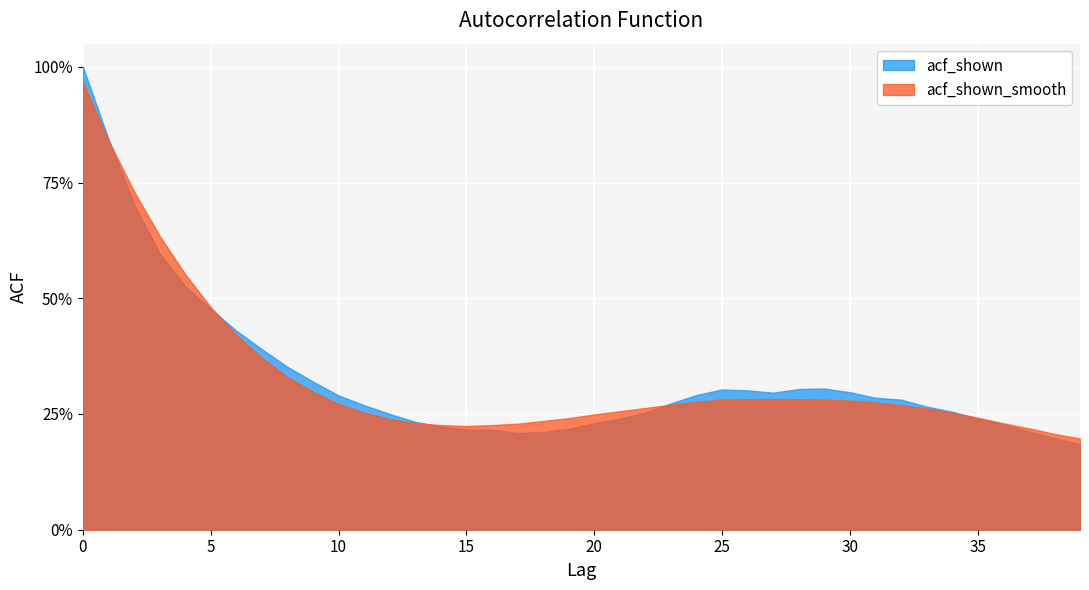

What is the value of the acf_shown_smooth point at the 15th from the left?

0.2